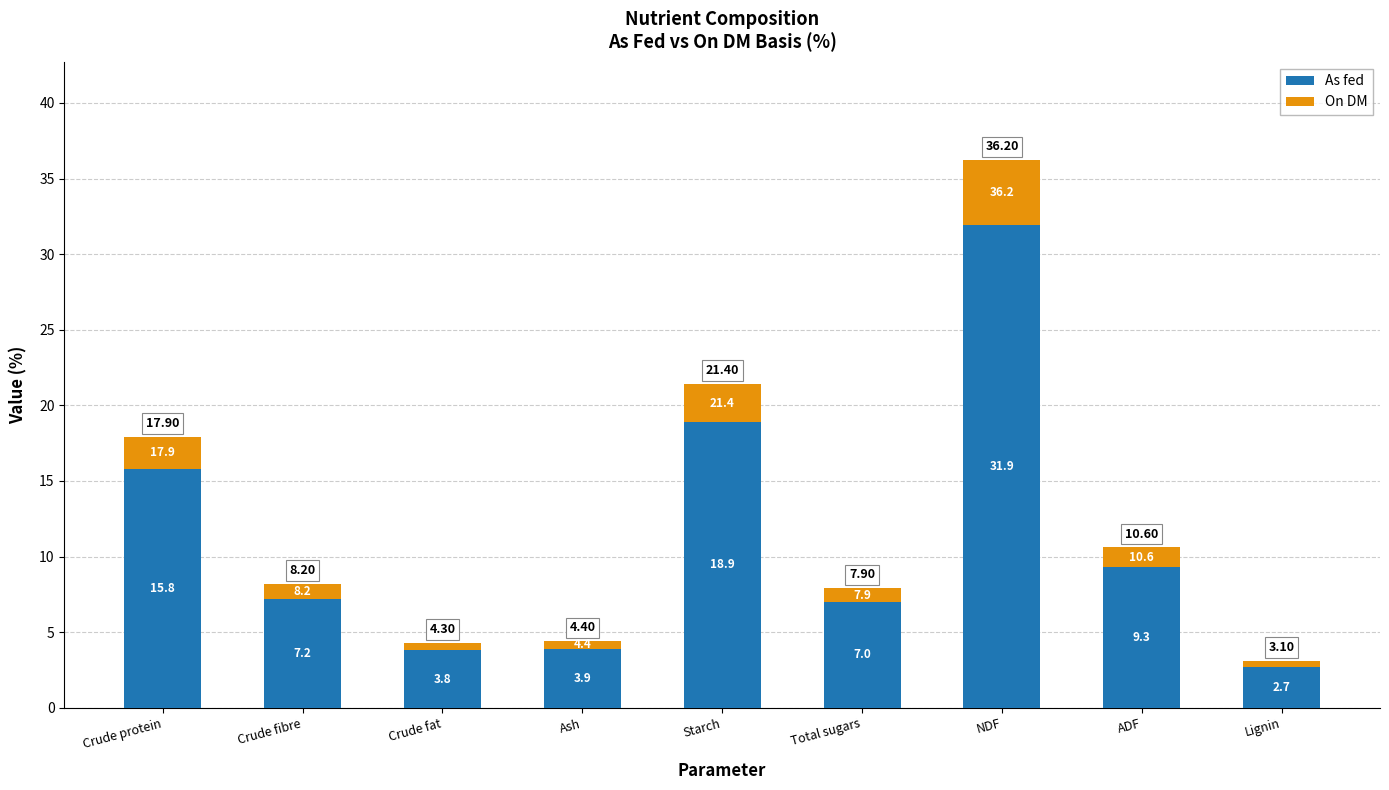

What are all the series names shown in the legend?

As fed, On DM